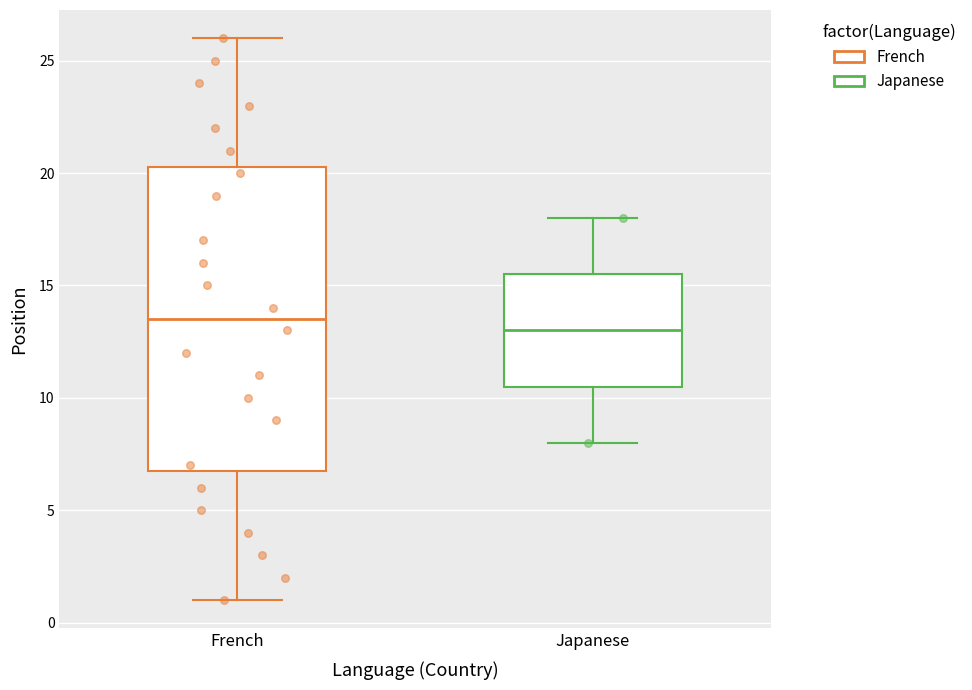

Where is the upper edge of the box for French on the y-axis? The values are not printed on the chart, so give them approximately, as read against the axis.

20.5